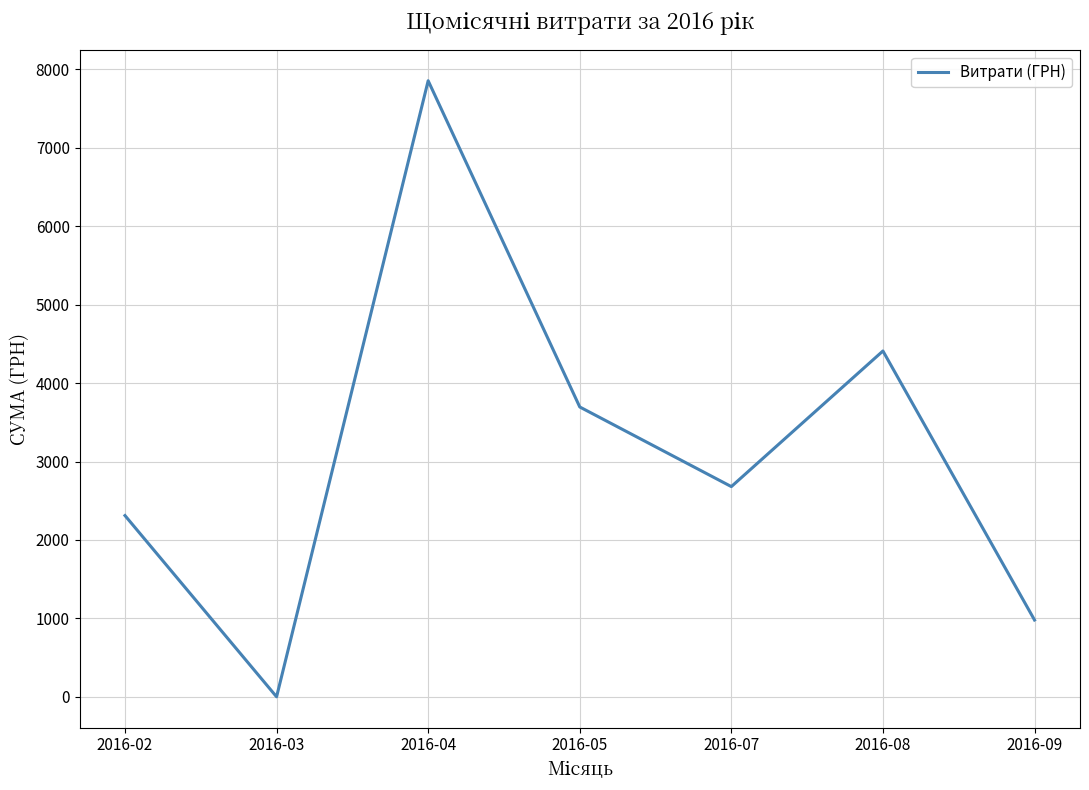

List the labels in order of value, smallest first.

2016-03, 2016-09, 2016-02, 2016-07, 2016-05, 2016-08, 2016-04